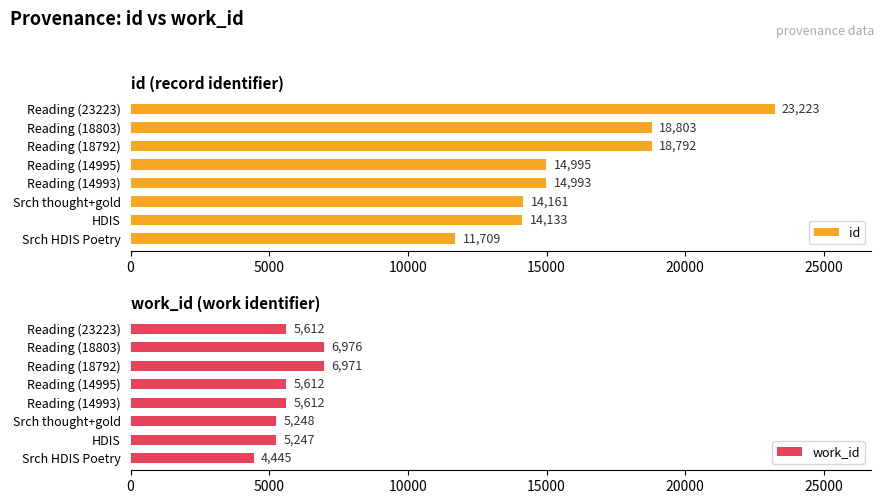

List the labels in order of id value, largest first.

Reading (23223), Reading (18803), Reading (18792), Reading (14995), Reading (14993), Srch thought+gold, HDIS, Srch HDIS Poetry